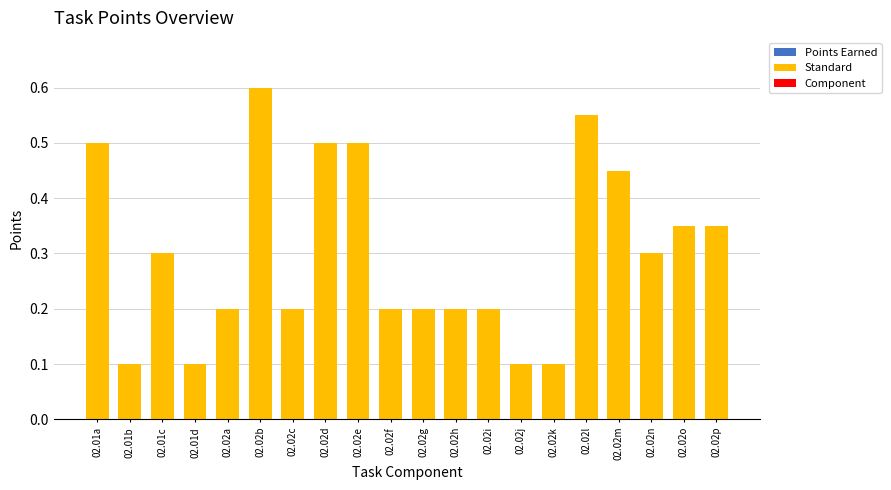

The chart shows a value of 0.1 at 02.01b. True or false?

True